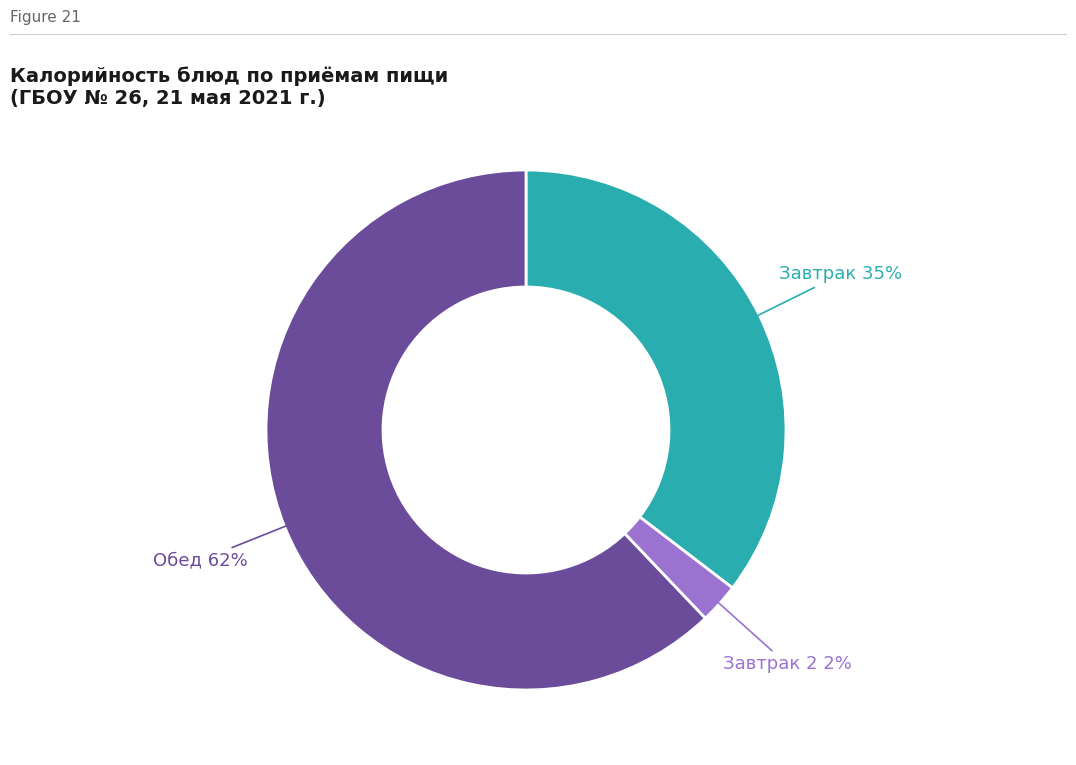

Is there any slice that represents more than half of the pie?

Yes